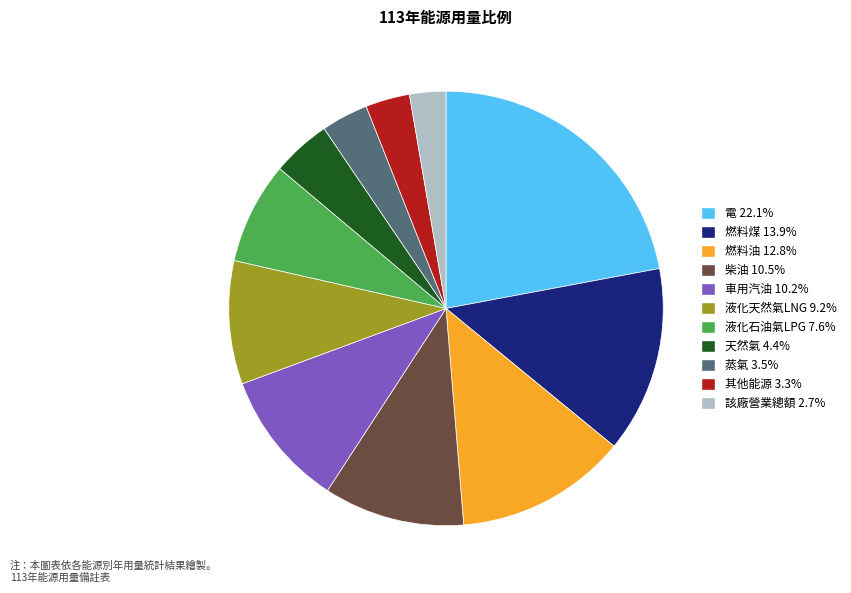

Combined, do 液化天然氣LNG 9.2% and 其他能源 3.3% account for over 50%?

No